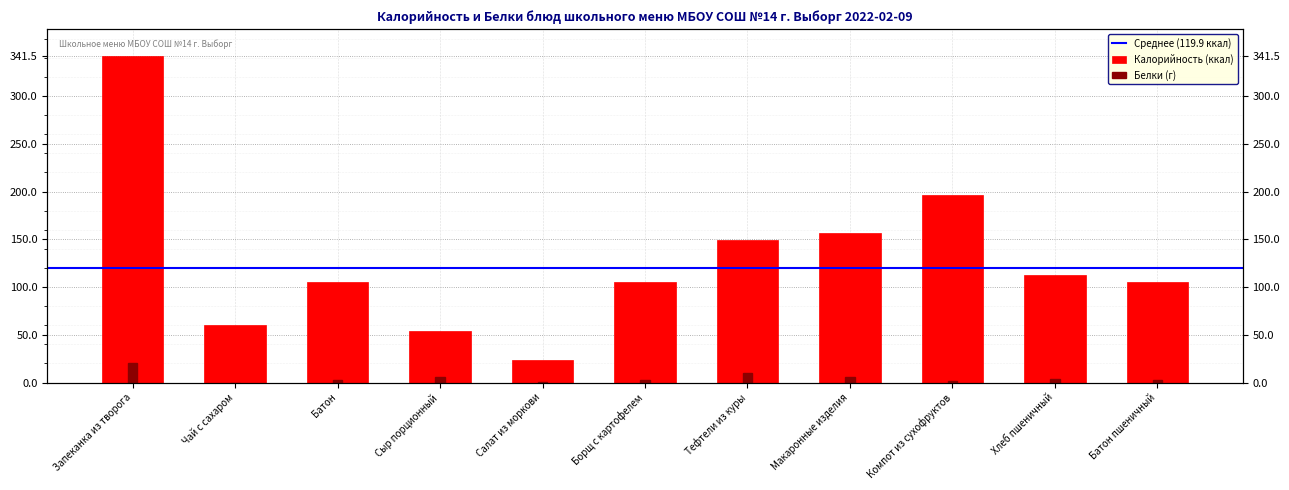

How many categories are shown in the chart?

11